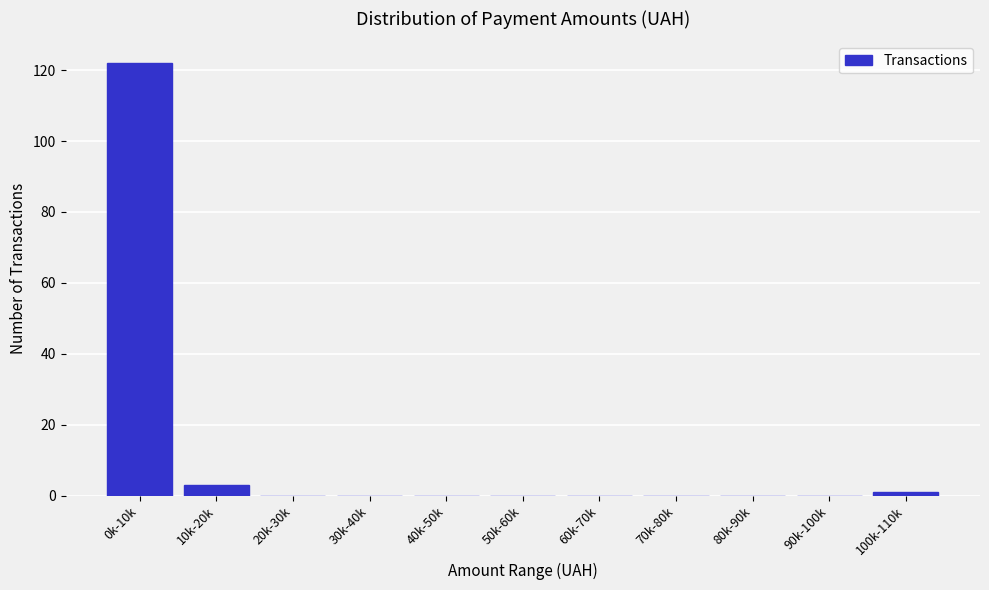

Reading left to right, what are all the values shown in this chart?

0k-10k=122	10k-20k=3	20k-30k=0	30k-40k=0	40k-50k=0	50k-60k=0	60k-70k=0	70k-80k=0	80k-90k=0	90k-100k=0	100k-110k=1